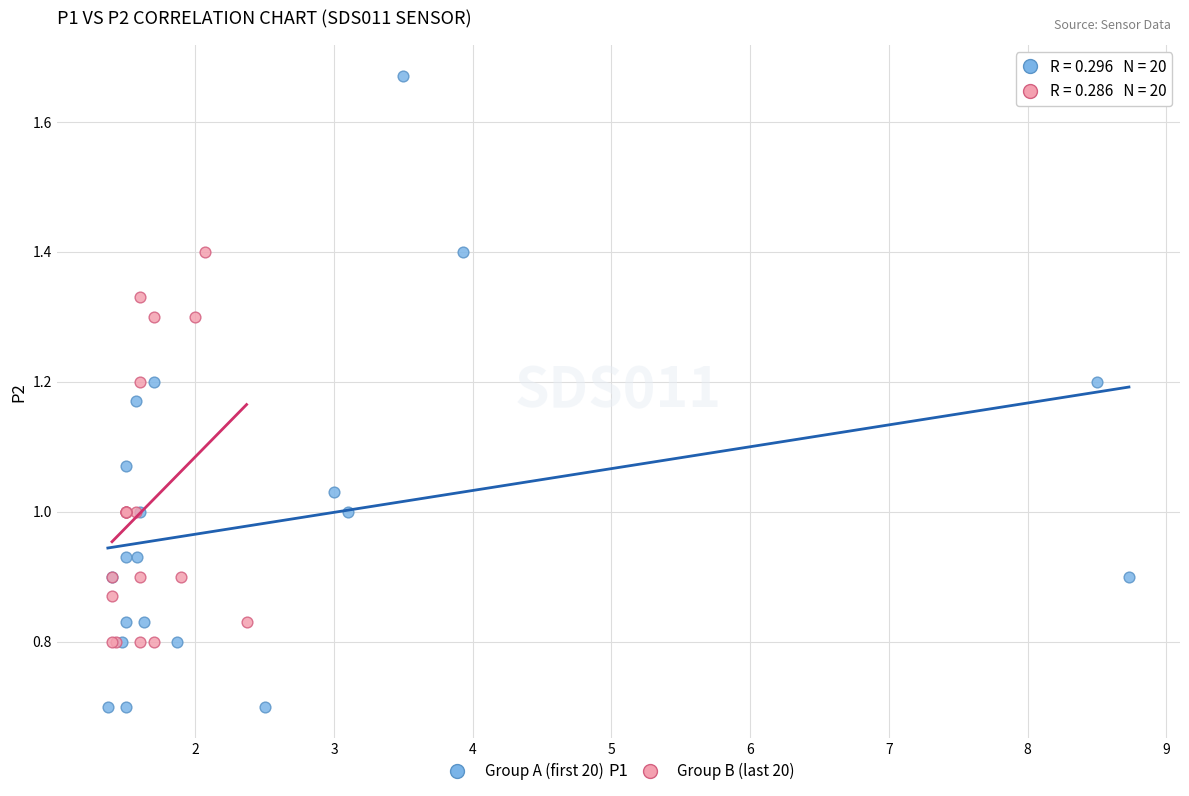

Which series contains the highest Y value?

Group A (first 20)